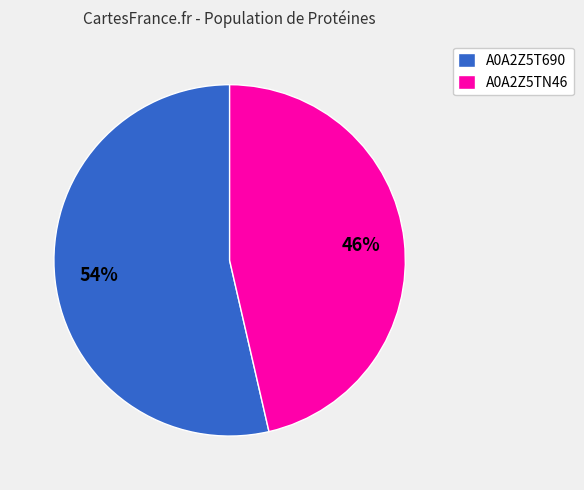

Which slice represents more than half of the pie?

A0A2Z5T690